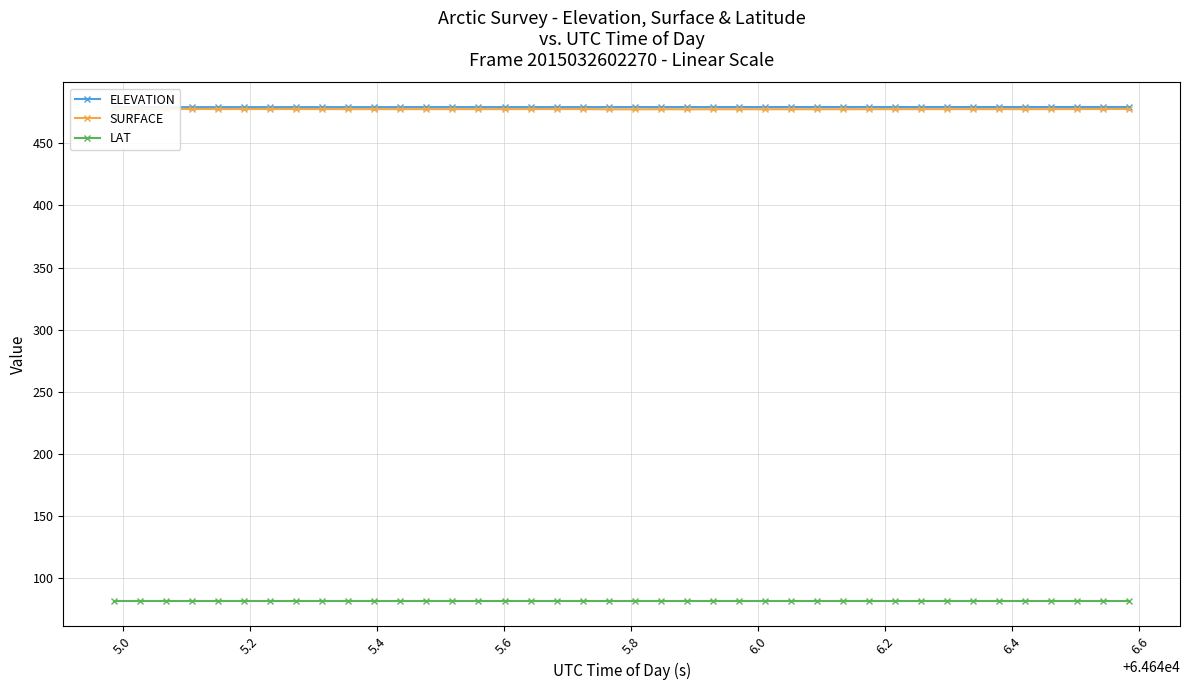

True or false: SURFACE and ELEVATION intersect in this chart.

False